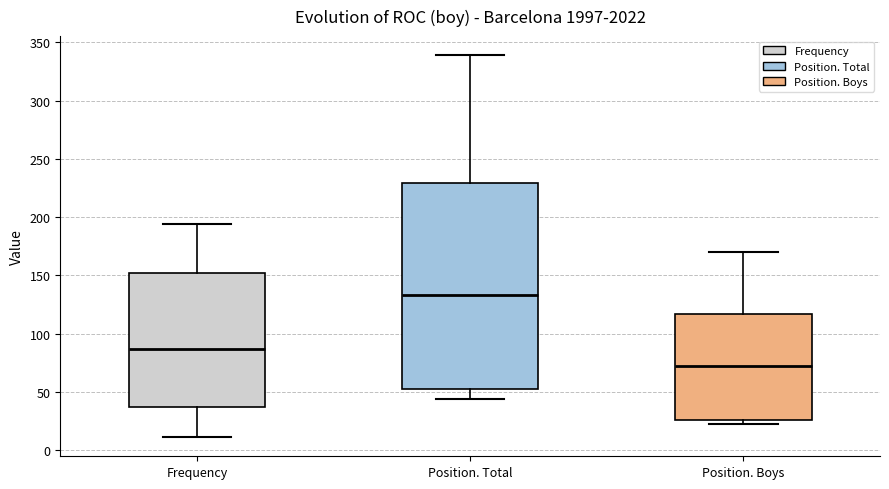

Which box has the lowest median line?

Position. Boys